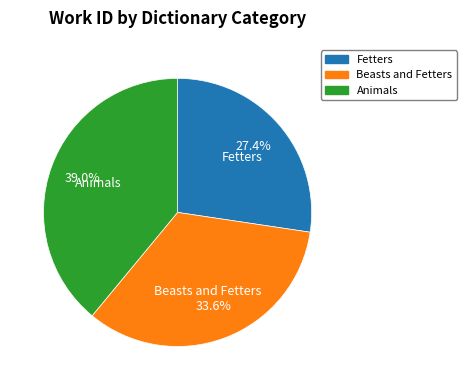

To the nearest percent, what percentage of the pie is Beasts and Fetters?

34%